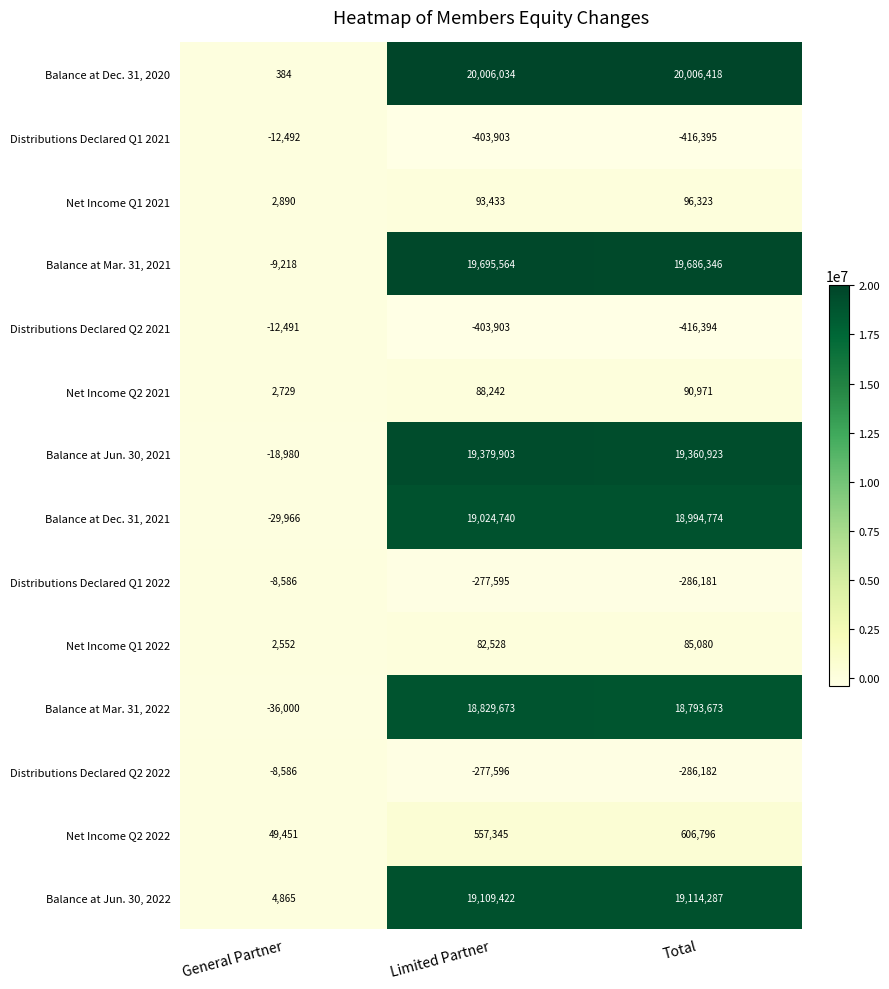

The value of Balance at Mar. 31, 2021 at Total is 34421157. True or false?

False